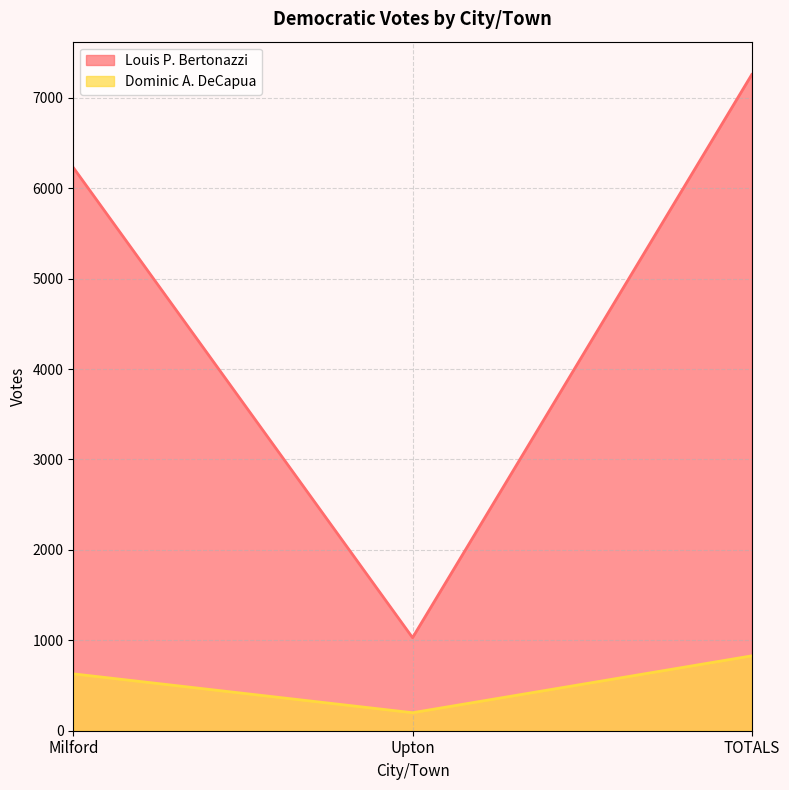

What are all the series names shown in the legend?

Louis P. Bertonazzi, Dominic A. DeCapua